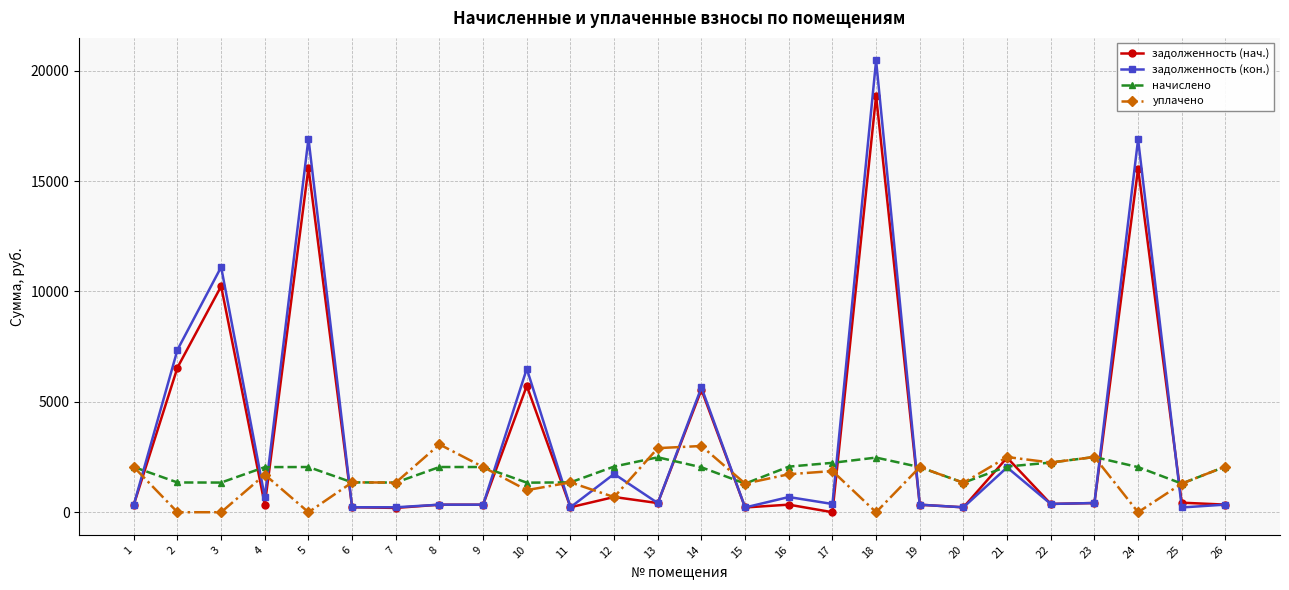

At how many categories does at least one series exceed 6984?

5